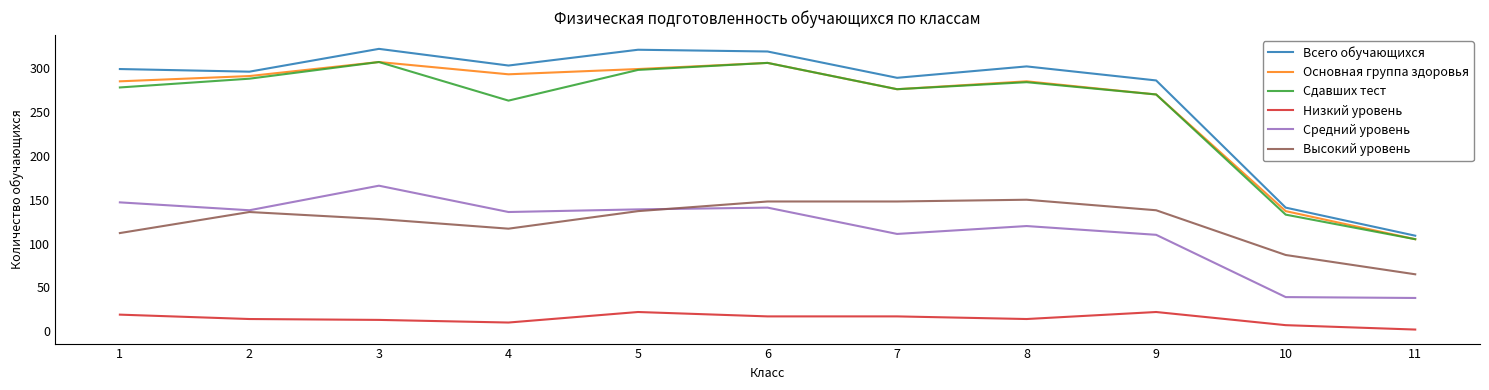

Which series has the largest total across all categories?

Всего обучающихся